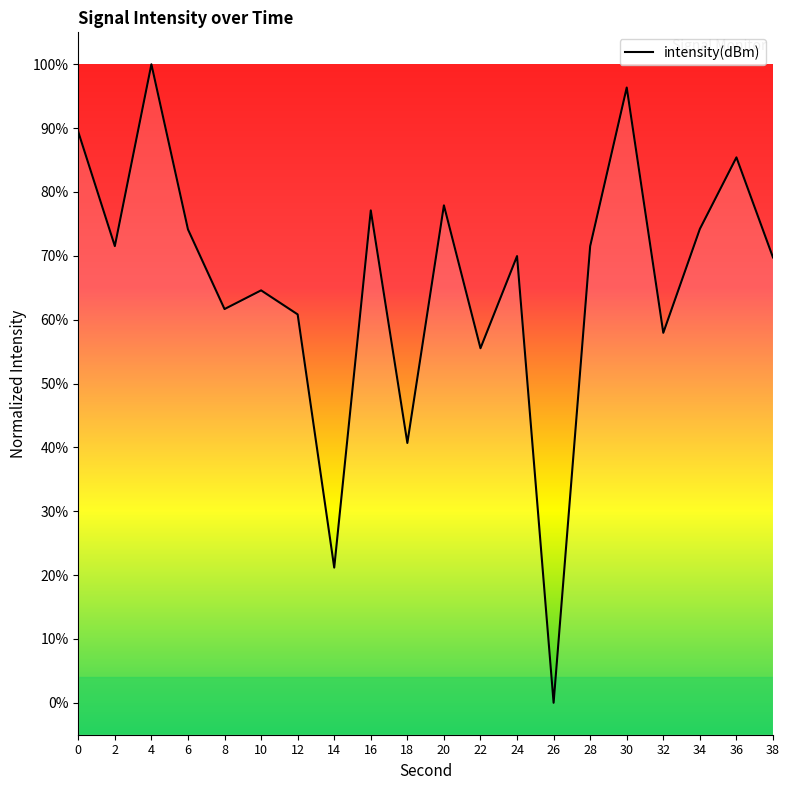

Reading right to left, transcribe all the data shown in this chart.

38=69.7	36=85.4	34=74.2	32=57.9	30=96.4	28=71.5	26=0.0	24=70.0	22=55.5	20=77.9	18=40.7	16=77.1	14=21.2	12=60.8	10=64.6	8=61.7	6=74.1	4=100.0	2=71.5	0=89.4